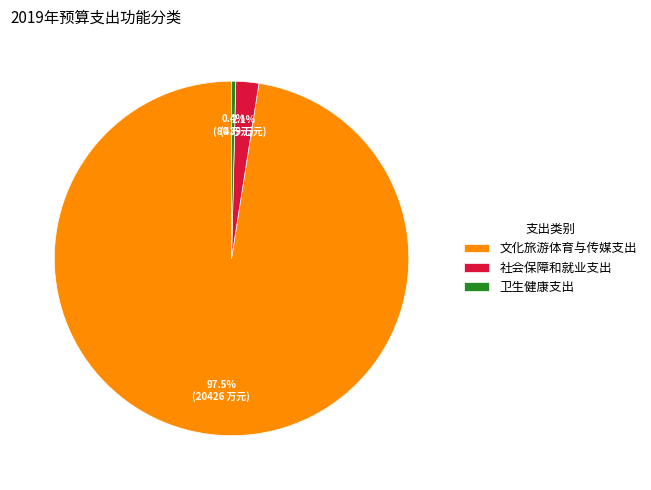

Is there any slice that represents more than half of the pie?

Yes